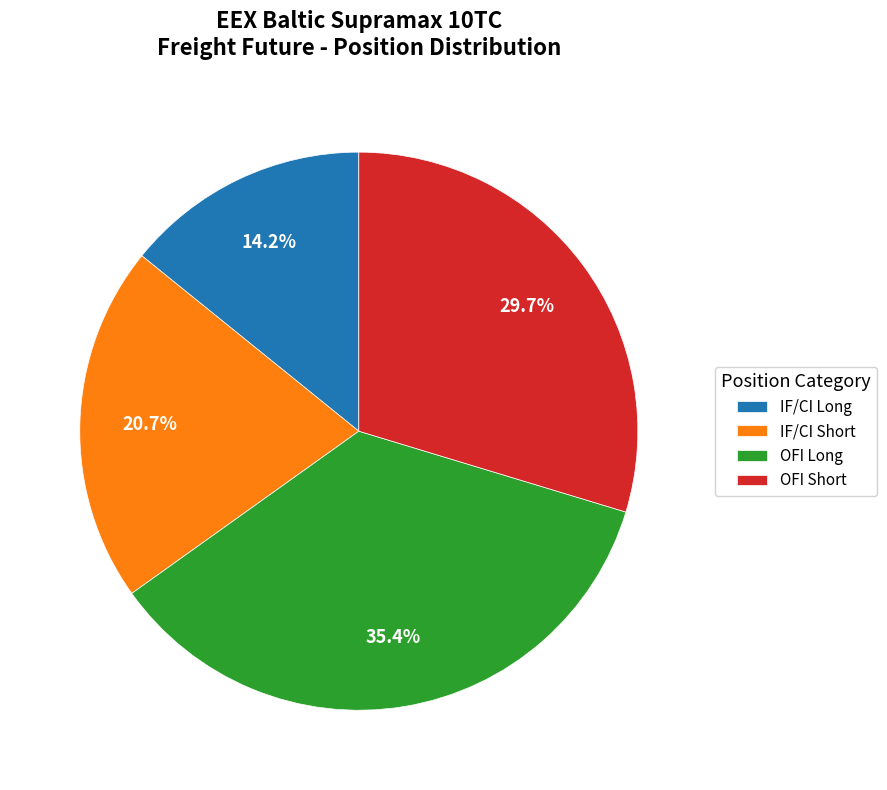

Count the number of slices in the pie.

4